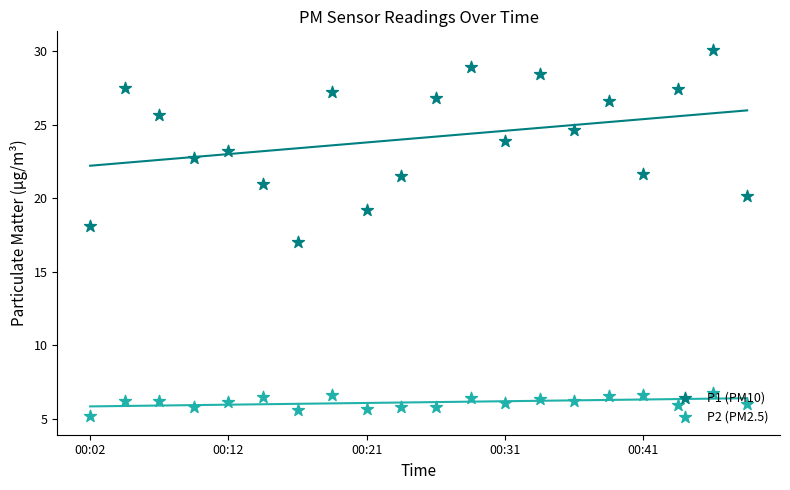

At how many categories does at least one series exceed 19?

18